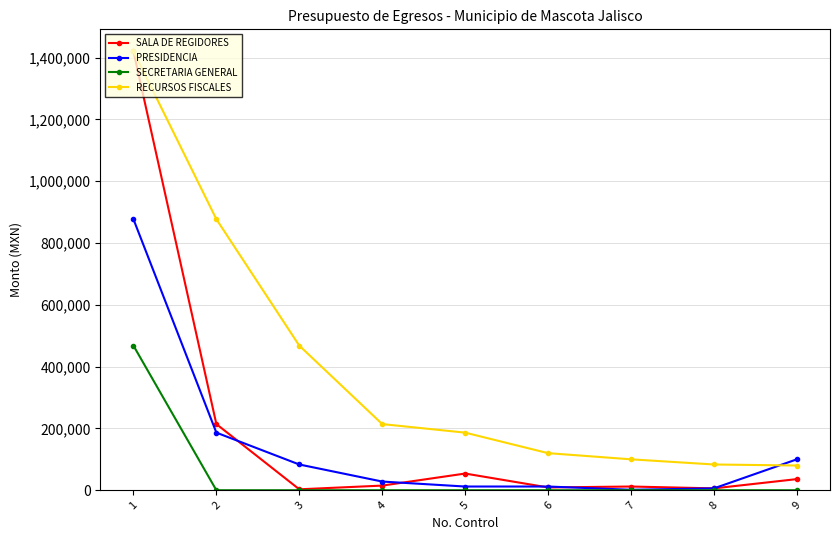

Is the value of PRESIDENCIA at 2 greater than the value of RECURSOS FISCALES at 2?

No